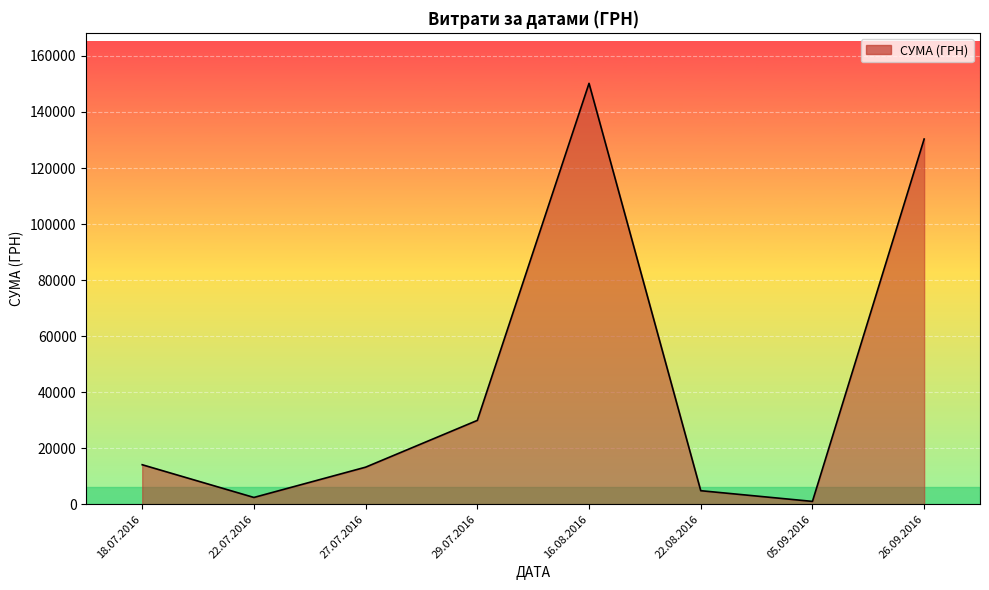

What is the sum of the values at 18.07.2016 and 22.08.2016?

18871.0